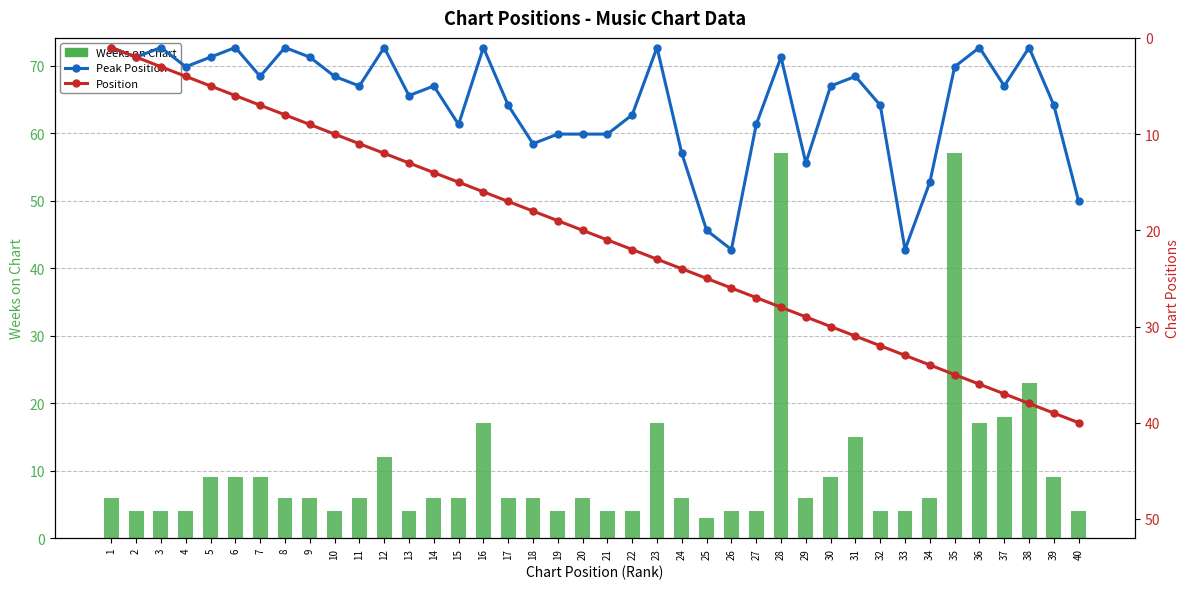

Reading left to right, what are all the values shown in this chart?

Weeks on Chart: 1=6	2=4	3=4	4=4	5=9	6=9	7=9	8=6	9=6	10=4	11=6	12=12	13=4	14=6	15=6	16=17	17=6	18=6	19=4	20=6	21=4	22=4	23=17	24=6	25=3	26=4	27=4	28=57	29=6	30=9	31=15	32=4	33=4	34=6	35=57	36=17	37=18	38=23	39=9	40=4
Peak Position: 1=1	2=2	3=1	4=3	5=2	6=1	7=4	8=1	9=2	10=4	11=5	12=1	13=6	14=5	15=9	16=1	17=7	18=11	19=10	20=10	21=10	22=8	23=1	24=12	25=20	26=22	27=9	28=2	29=13	30=5	31=4	32=7	33=22	34=15	35=3	36=1	37=5	38=1	39=7	40=17
Position: 1=1	2=2	3=3	4=4	5=5	6=6	7=7	8=8	9=9	10=10	11=11	12=12	13=13	14=14	15=15	16=16	17=17	18=18	19=19	20=20	21=21	22=22	23=23	24=24	25=25	26=26	27=27	28=28	29=29	30=30	31=31	32=32	33=33	34=34	35=35	36=36	37=37	38=38	39=39	40=40